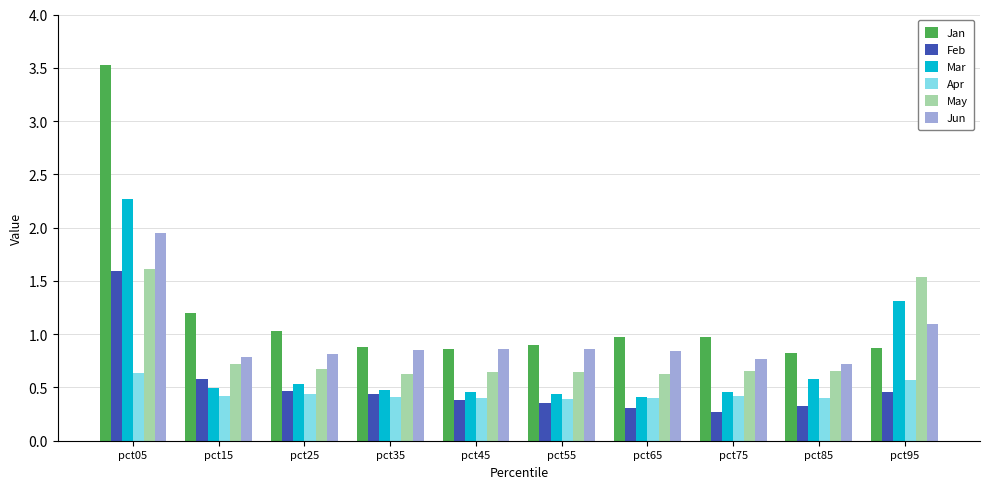

What is the maximum value shown in the chart?

3.5